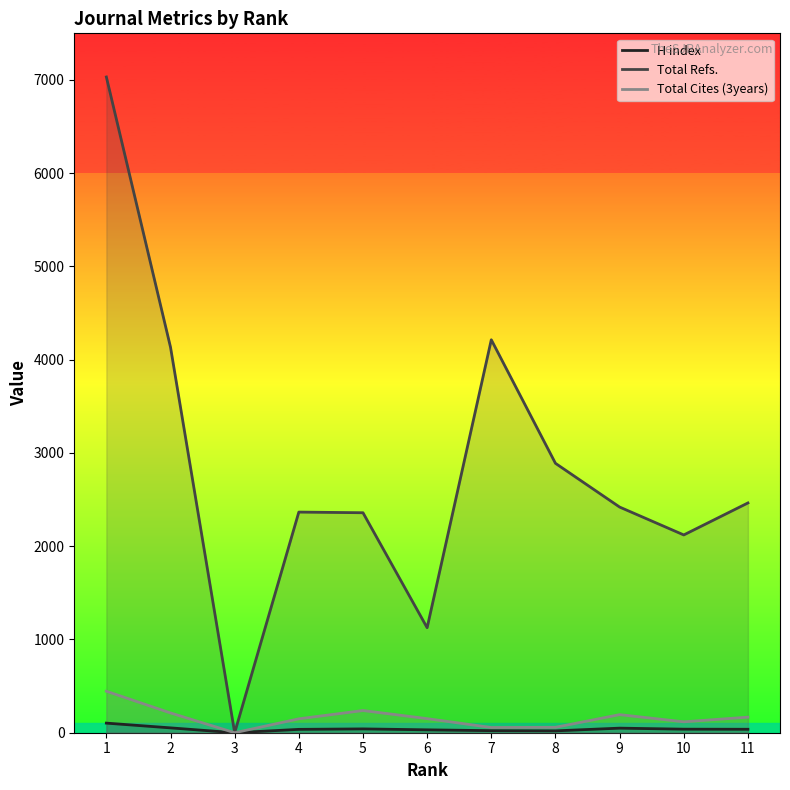

What is the spread (max minus min) of values at 4?

2330